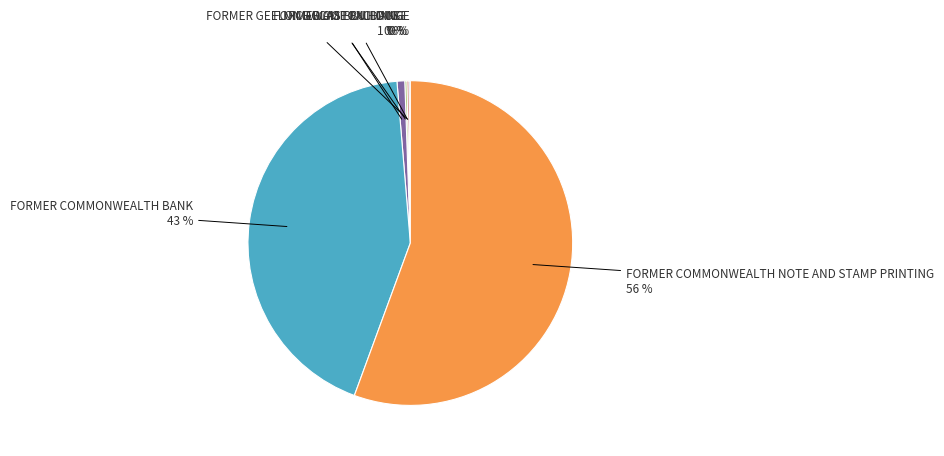

Is there a majority slice in this chart?

Yes